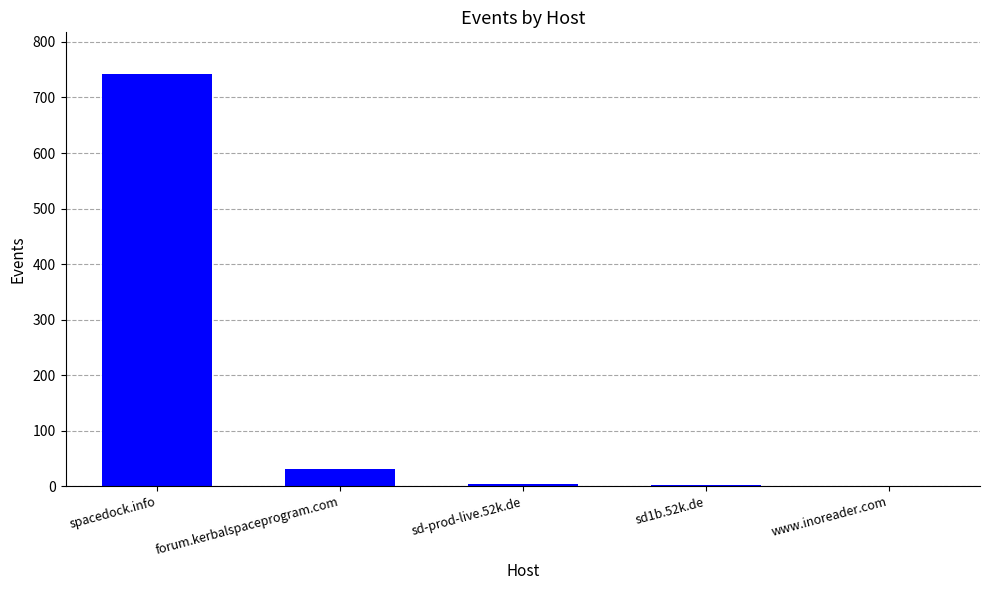

Between sd1b.52k.de and spacedock.info, which is larger?

spacedock.info